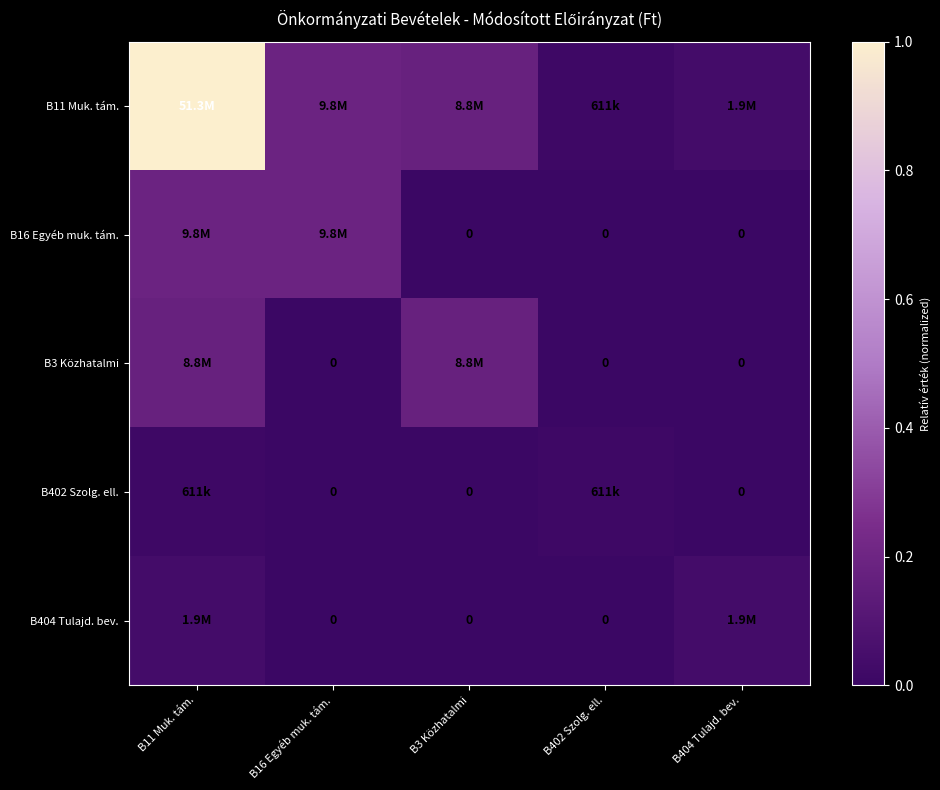

At B404 Tulajd. bev., list the series in order from largest to smallest.

B11 Muk. tám., B404 Tulajd. bev., B16 Egyéb muk. tám., B3 Közhatalmi, B402 Szolg. ell.